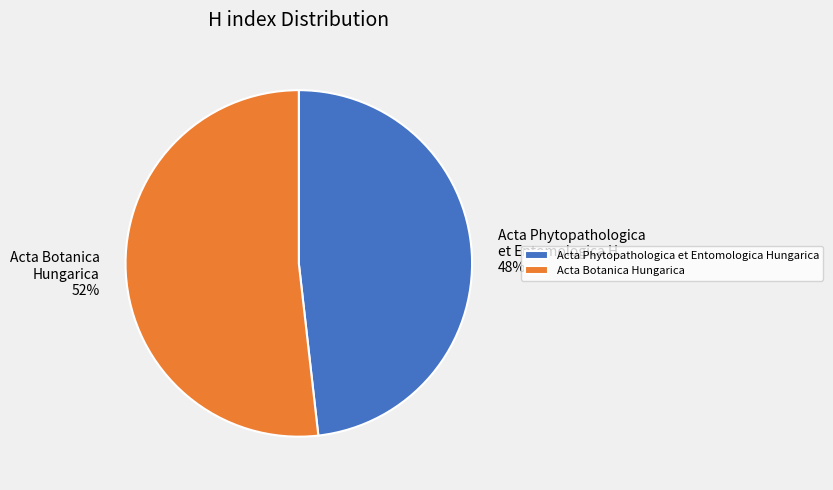

What is the ratio of the value at Acta Botanica Hungarica to the value at Acta Phytopathologica et Entomologica Hungarica?

1.1